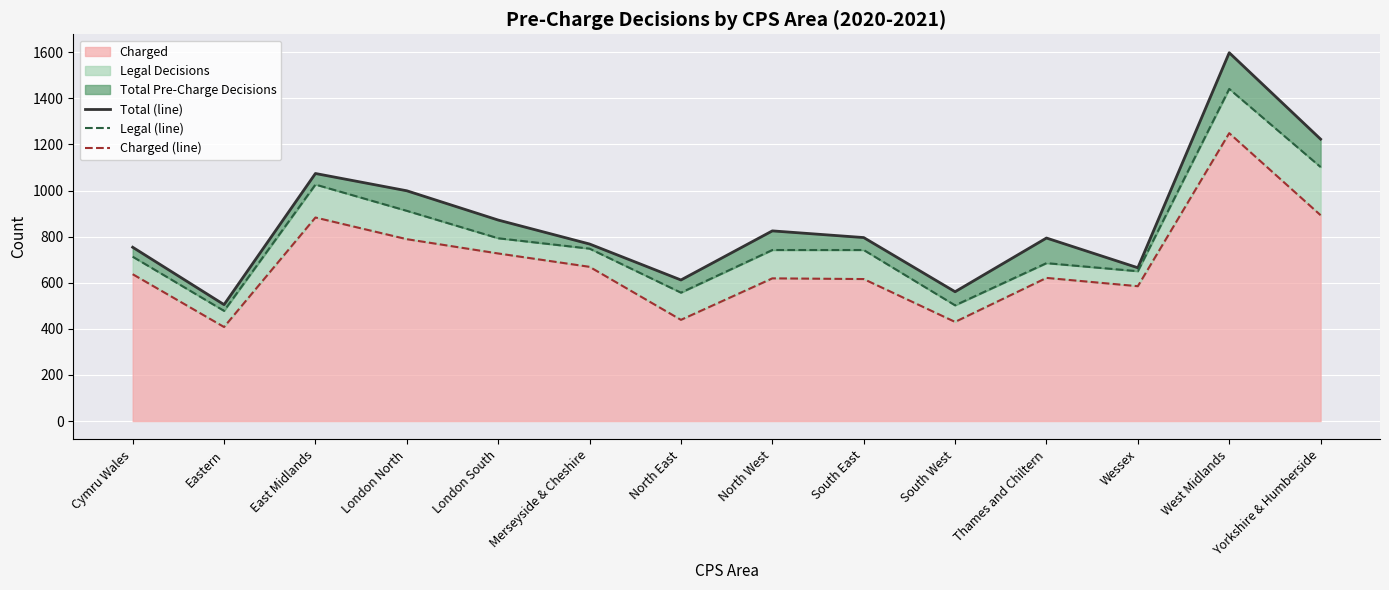

The Total (line) series shows 825 at North West. True or false?

True